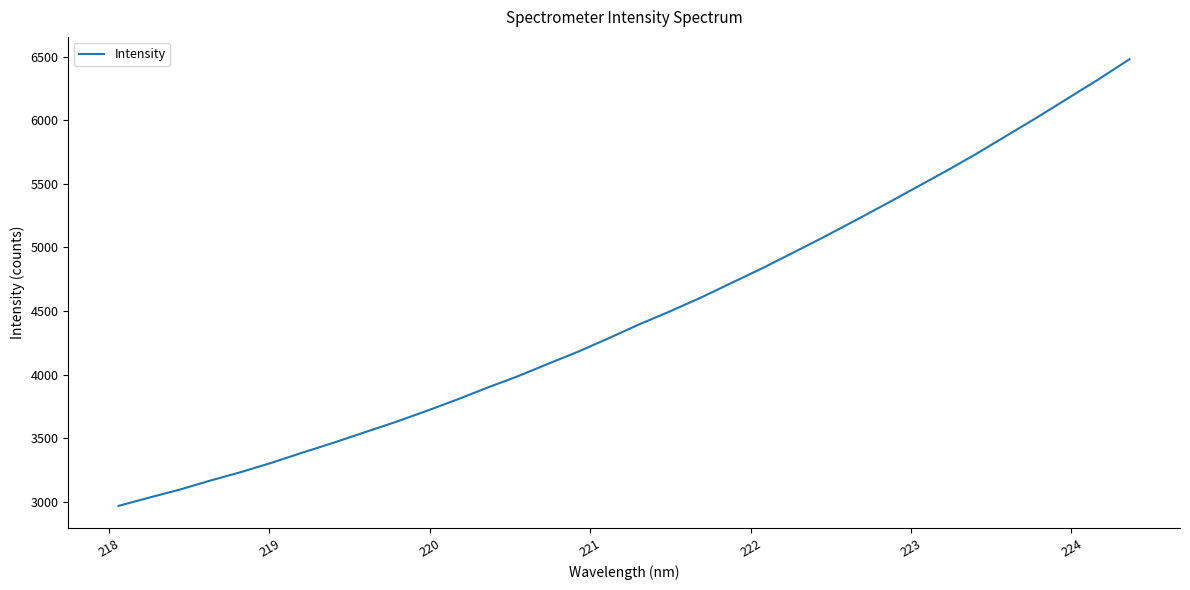

What is the difference between the maximum and minimum values?

3513.2